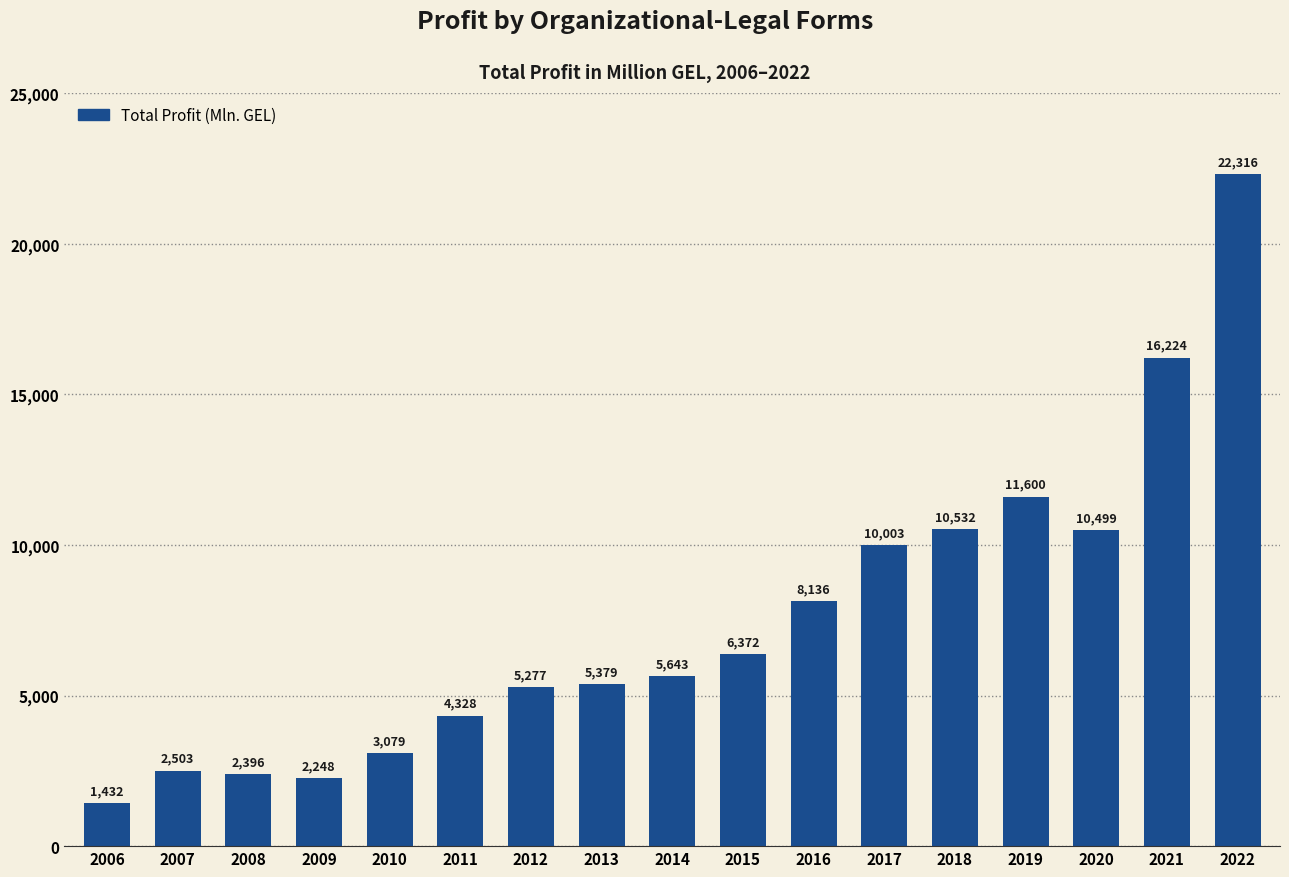

Approximately how many times larger is the value at 2010 compared to 2009?

1.4